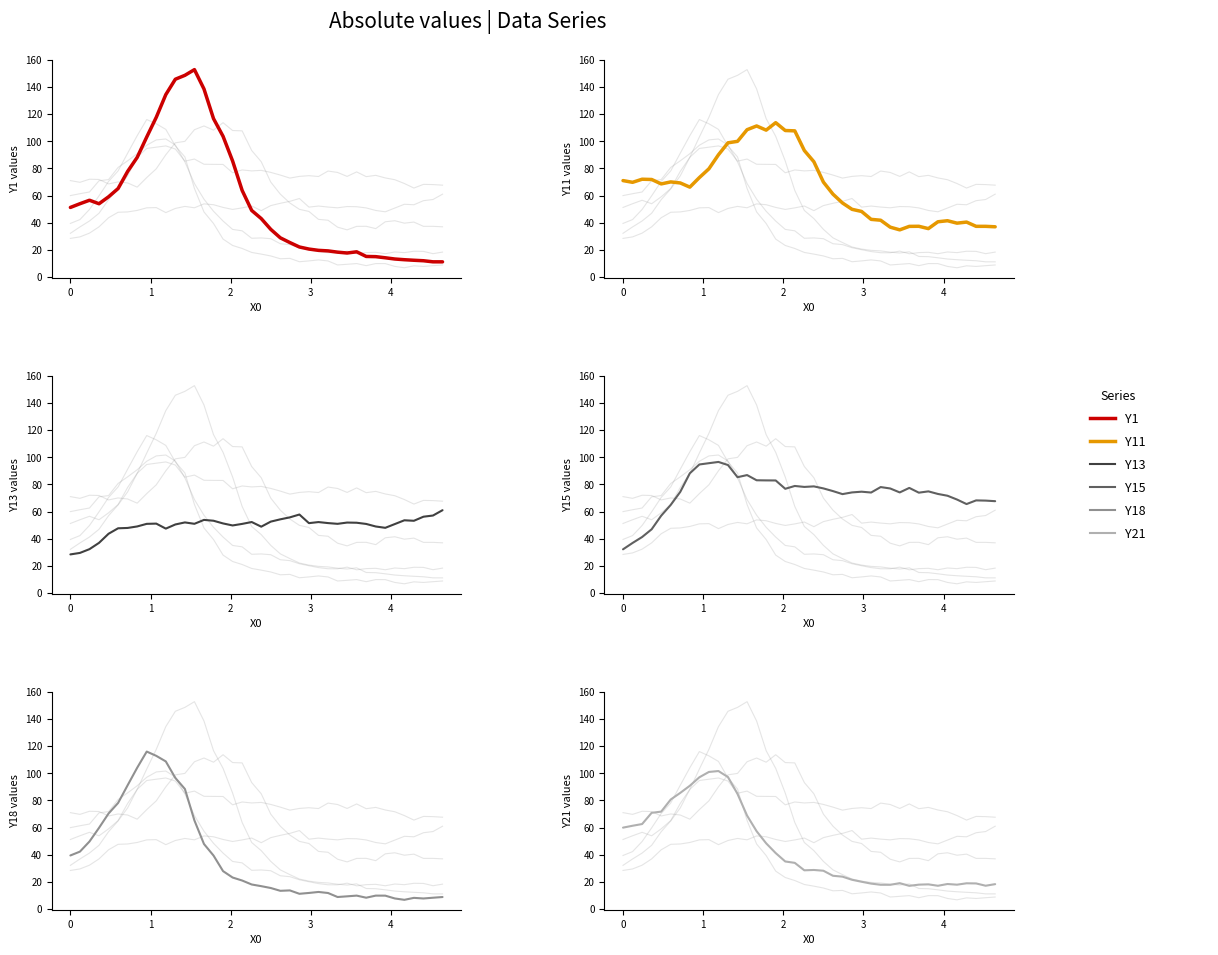

True or false: Y1 and Y18 intersect in this chart.

True